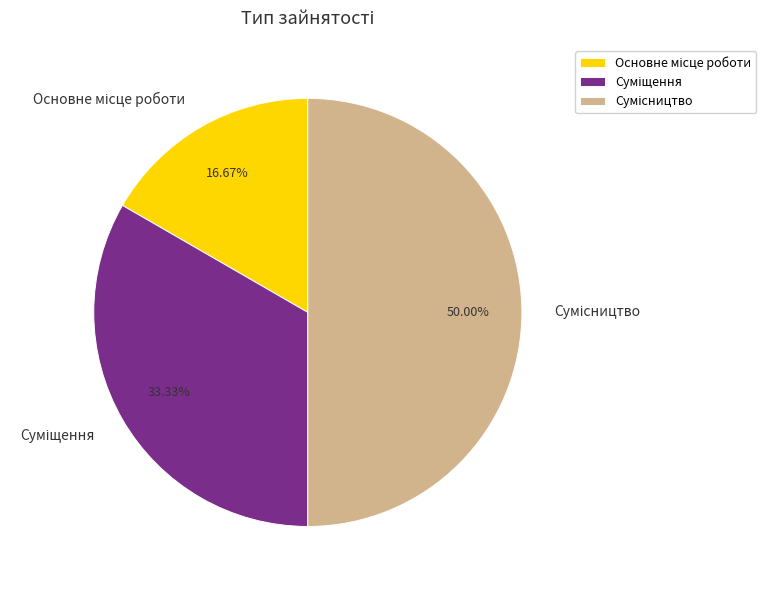

What percentage is NOT represented by Основне місце роботи?

83.3%